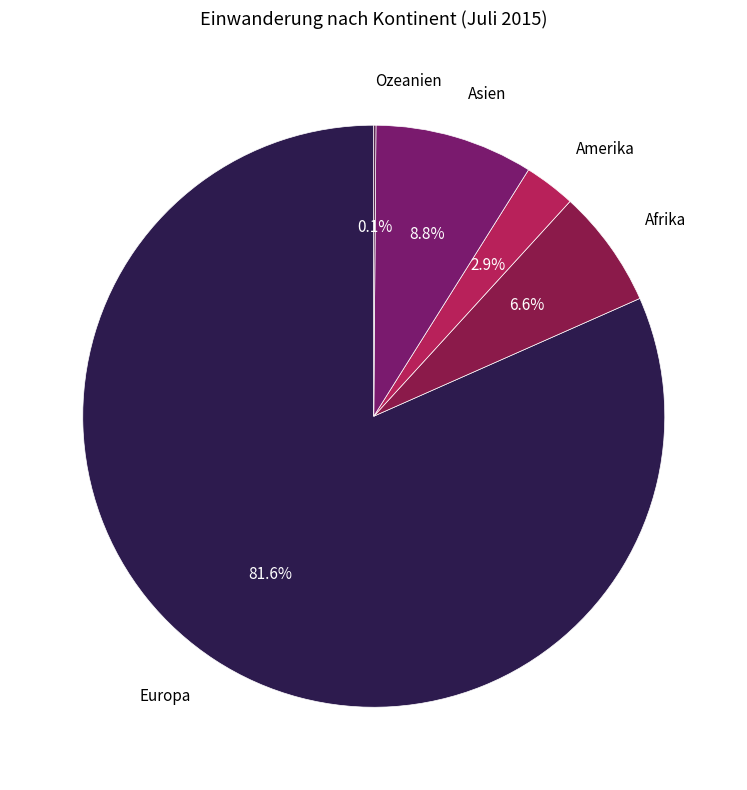

Which has a higher value, Amerika or Europa?

Europa